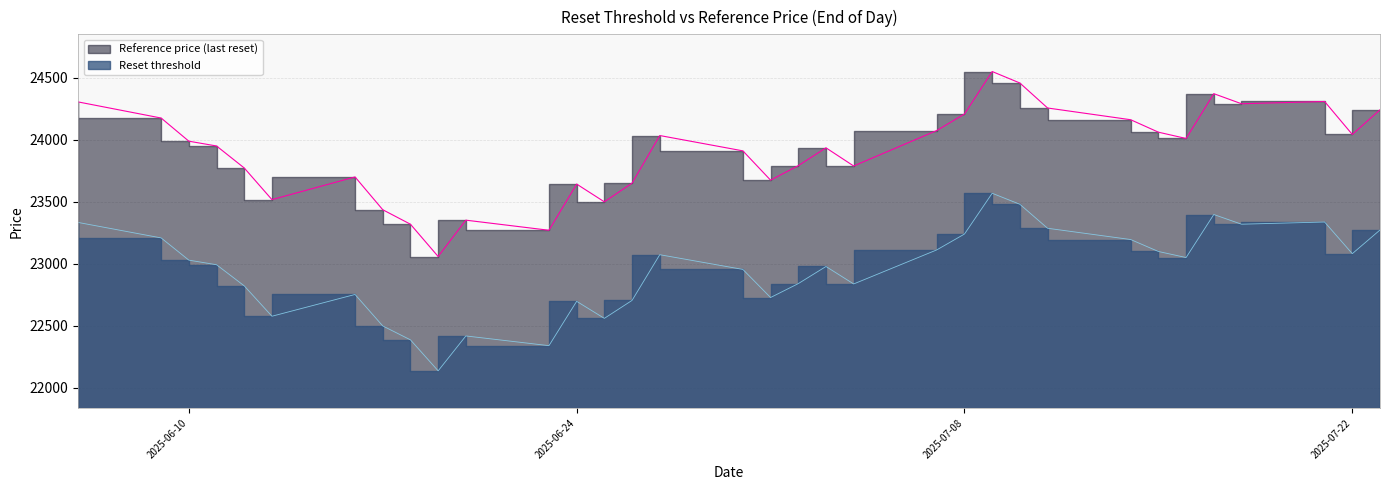

What is the highest value of the Reset threshold series?

23567.6